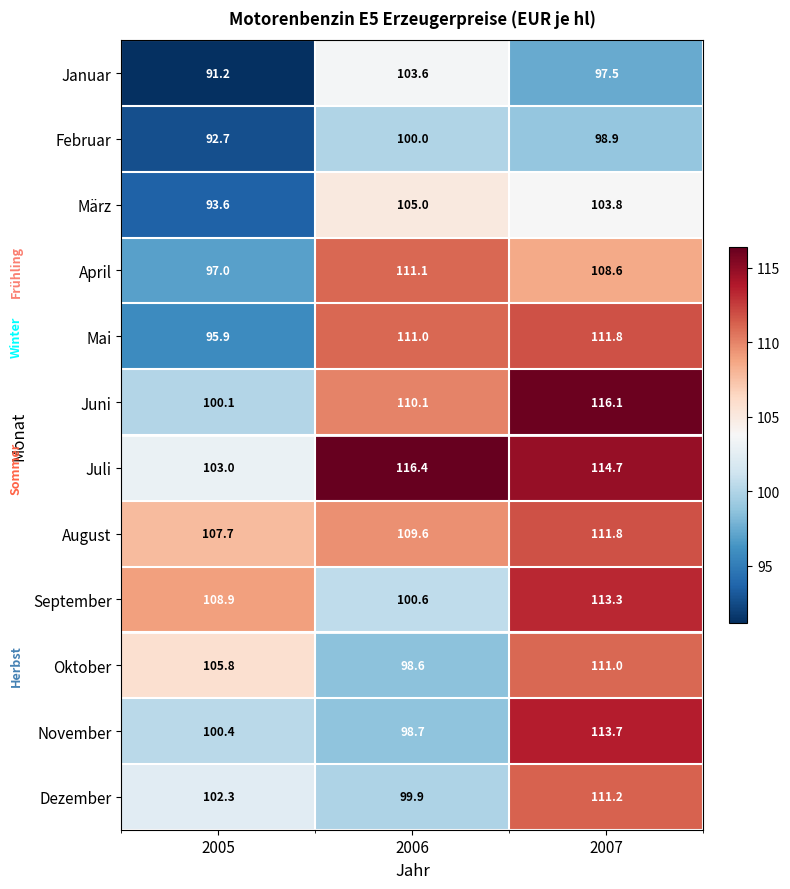

Which series changed the most between 2006 and 2007?

November